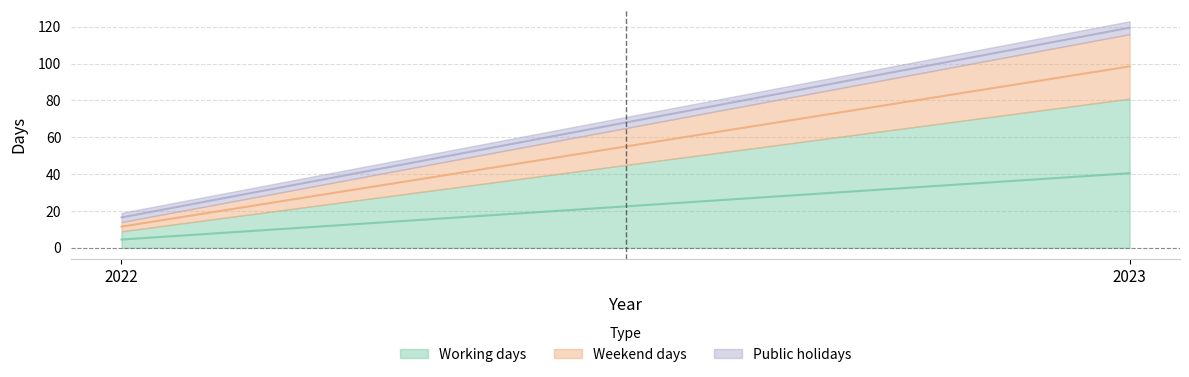

What is the difference between the maximum and minimum values in the Working days series?

72